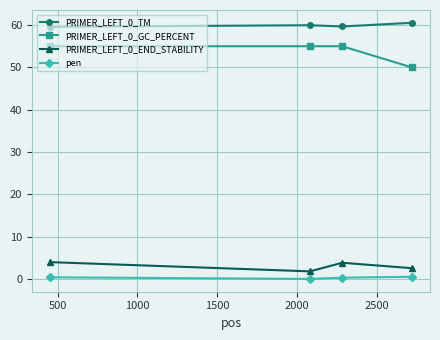

What is the greatest value displayed?

60.5